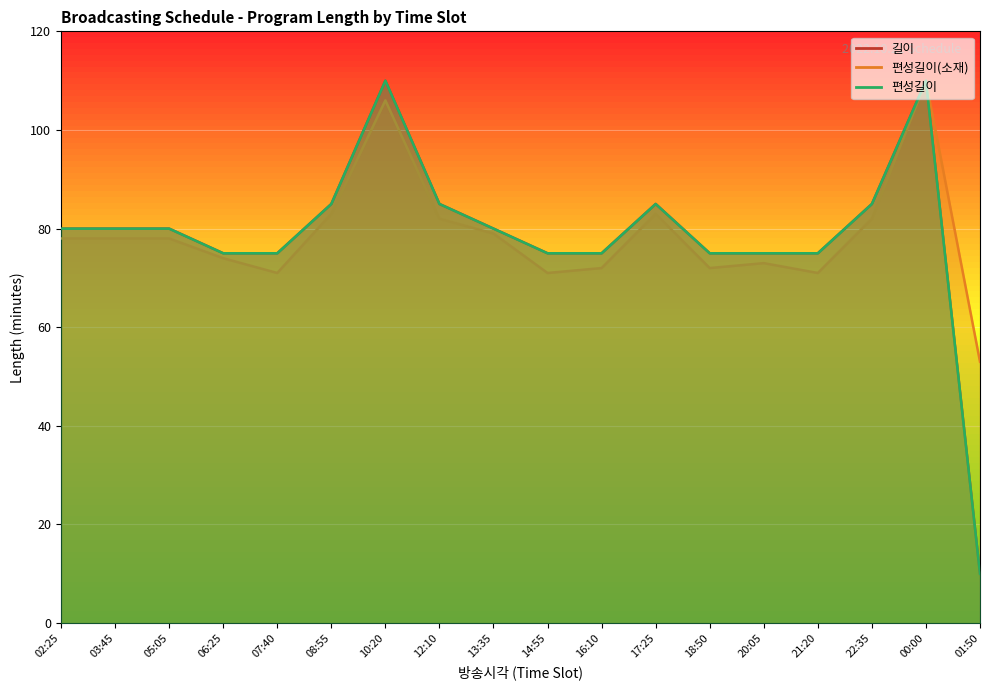

What is the difference between the maximum and second lowest values in the 길이 series?

35